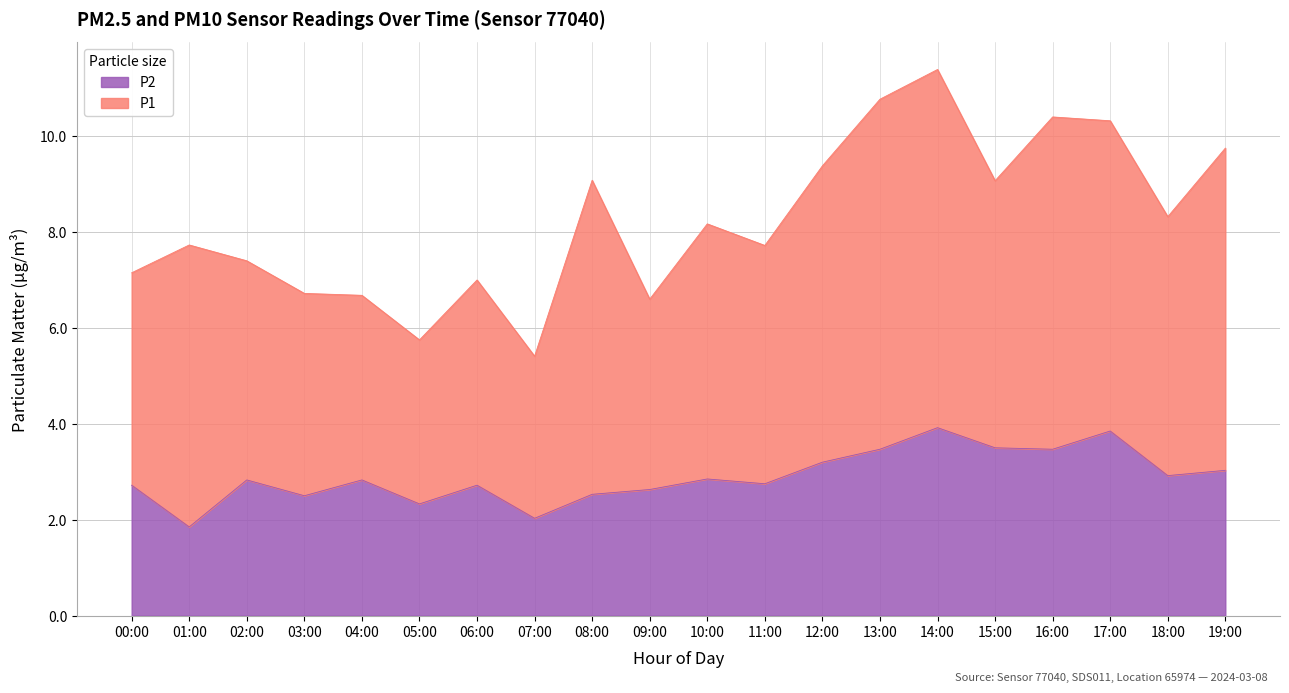

True or false: the data shows 2.4 at 15:00.

False